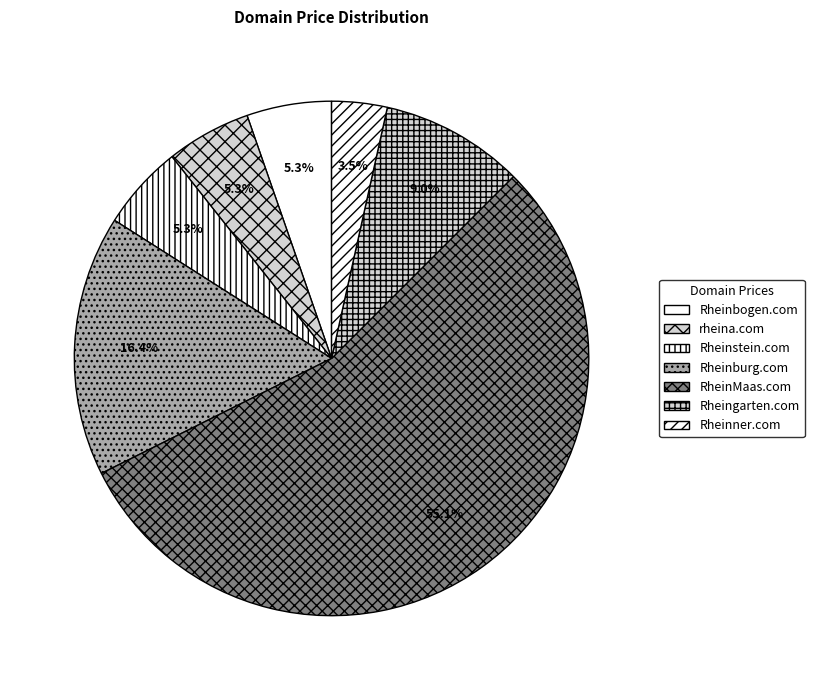

Which slice is the smallest?

Rheinner.com